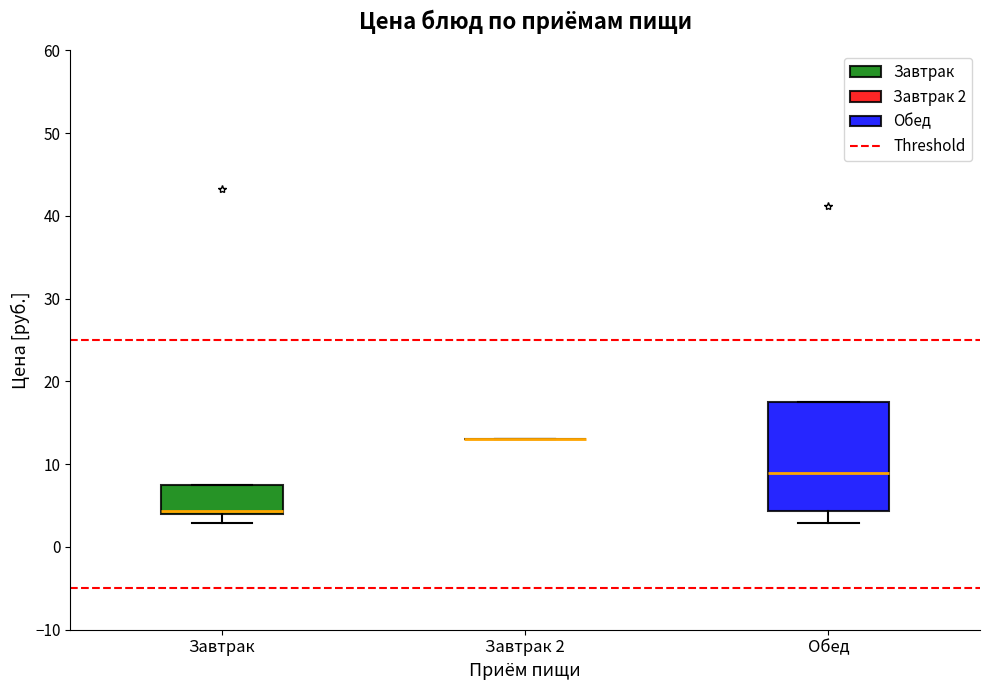

Comparing the boxes themselves (not the whiskers), which one is the tallest?

Обед